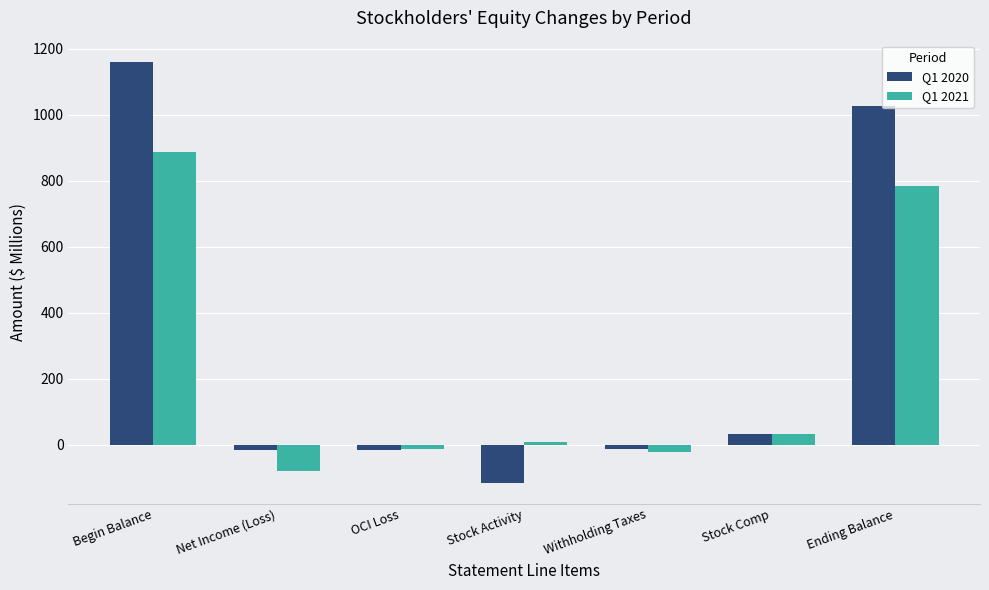

Which category has the lowest value in the Q1 2021 series?

Net Income (Loss)